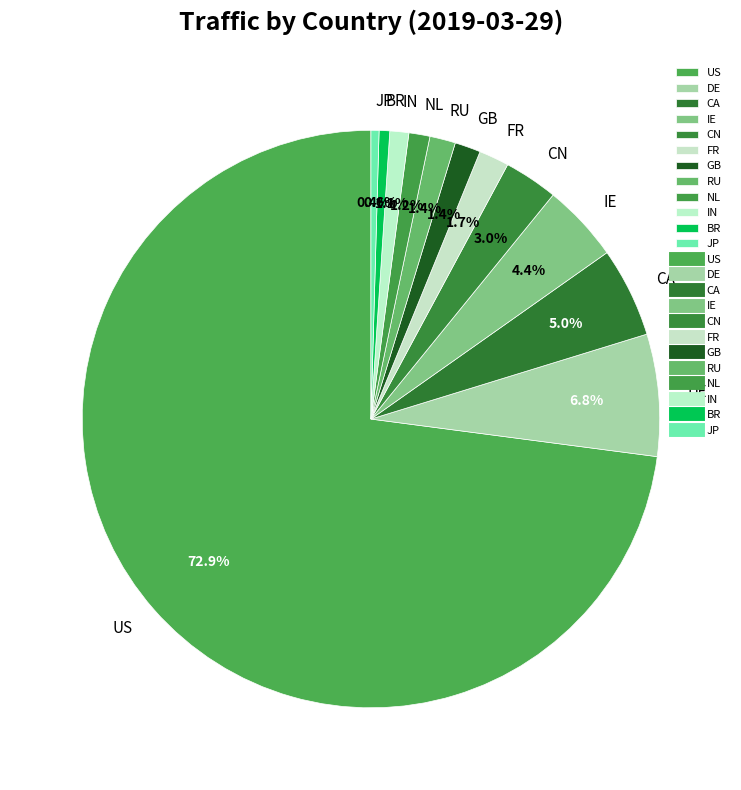

Which slice is the largest?

US